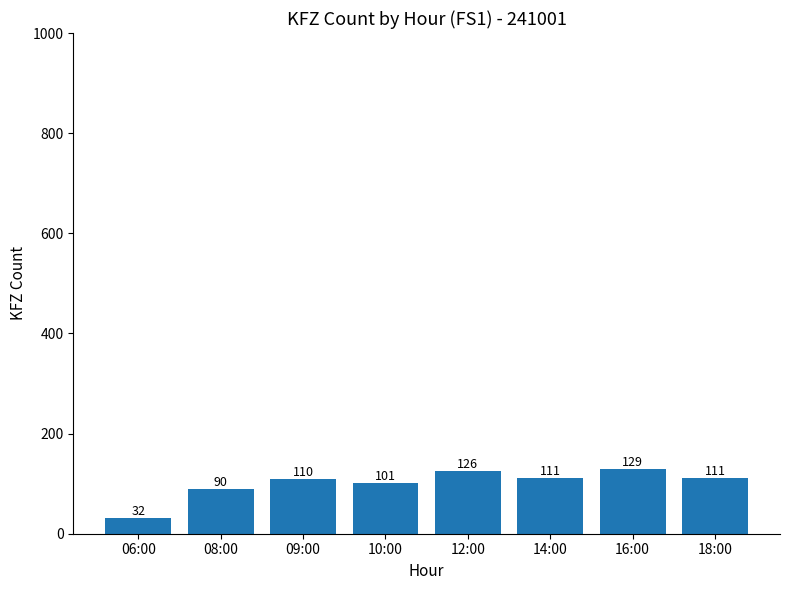

What is the average value?

101